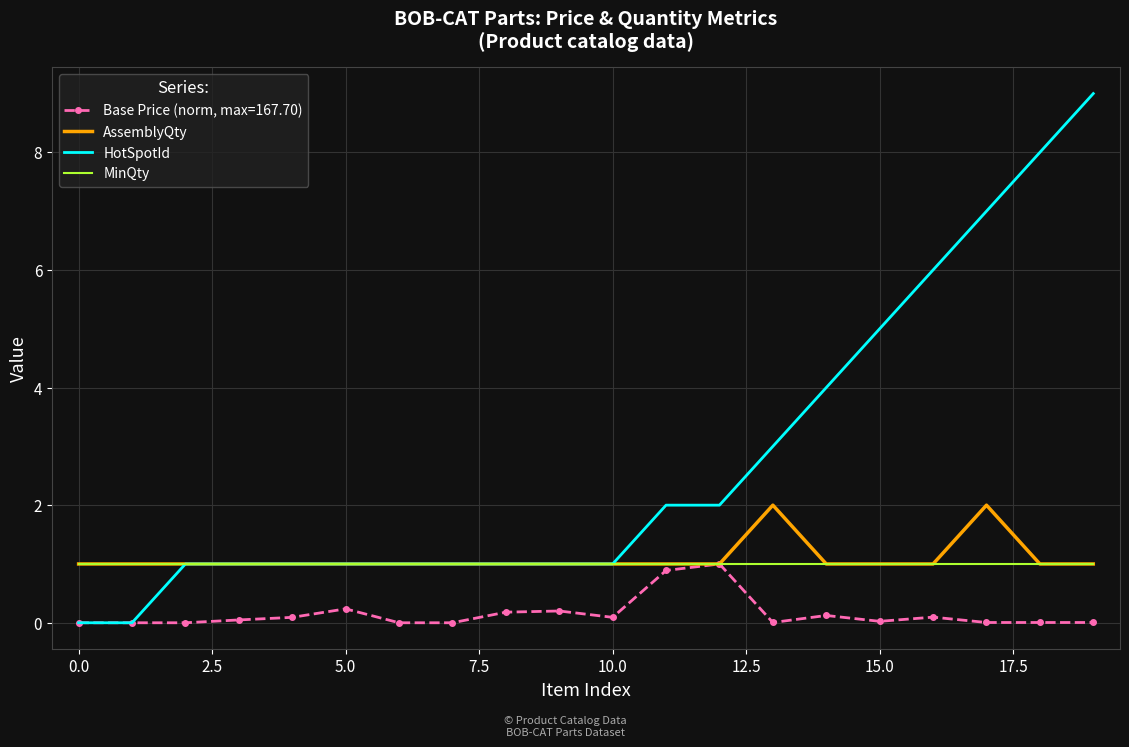

What is the lowest value of the MinQty series?

1.0